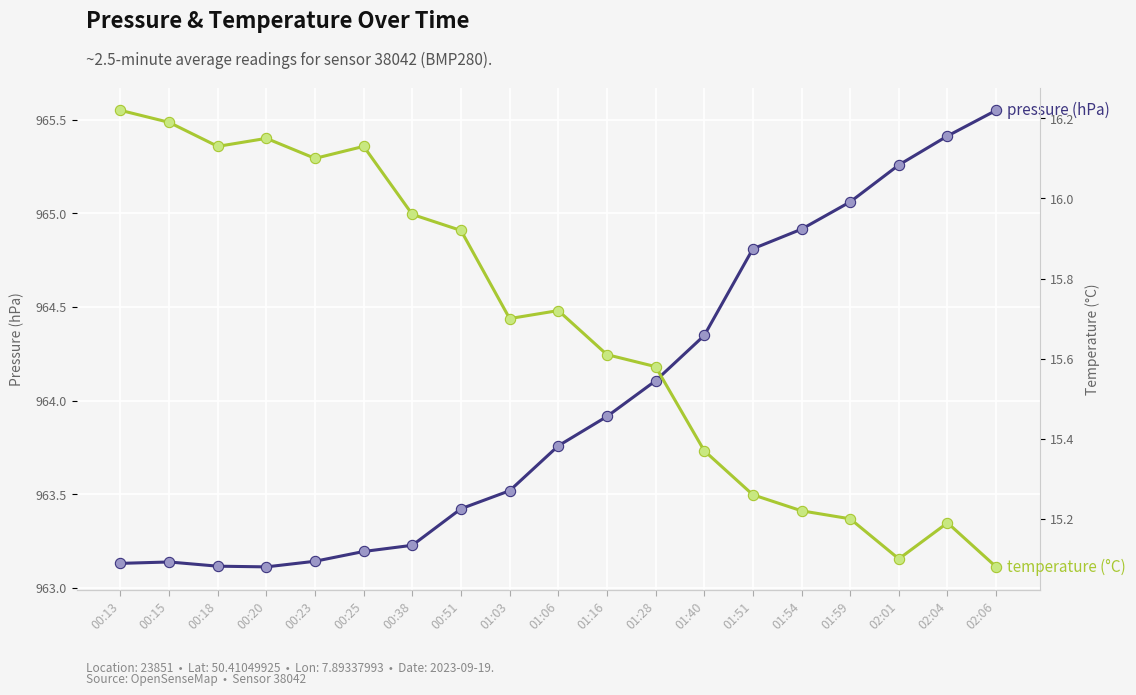

What are all the series names shown in the legend?

pressure (hPa), temperature (°C)